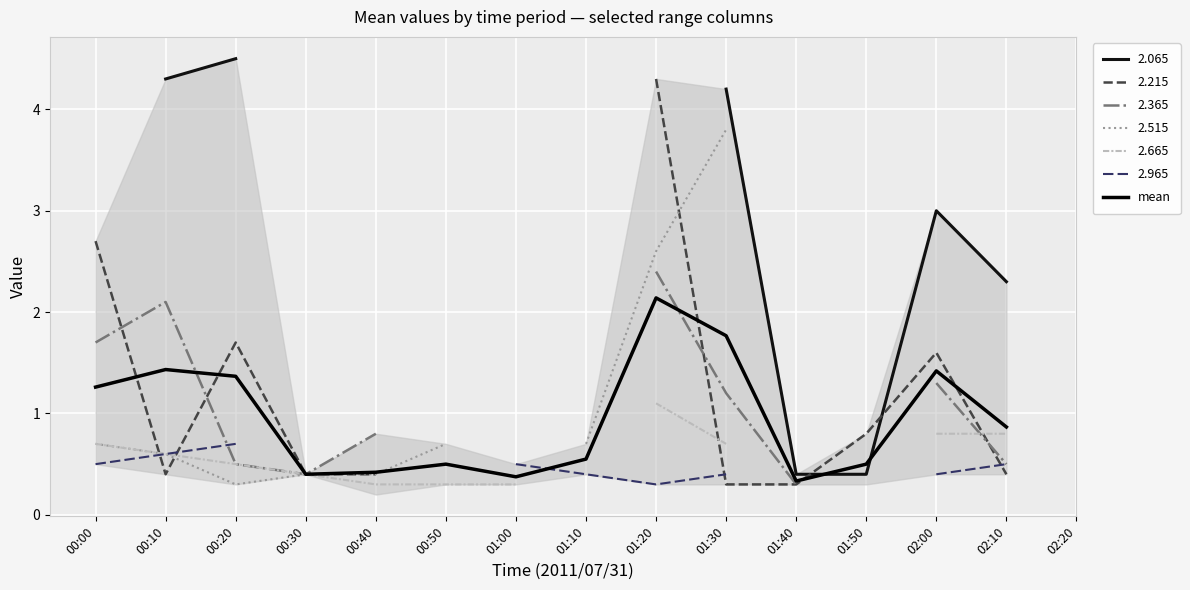

Which label corresponds to the smallest value in the chart?

01:40